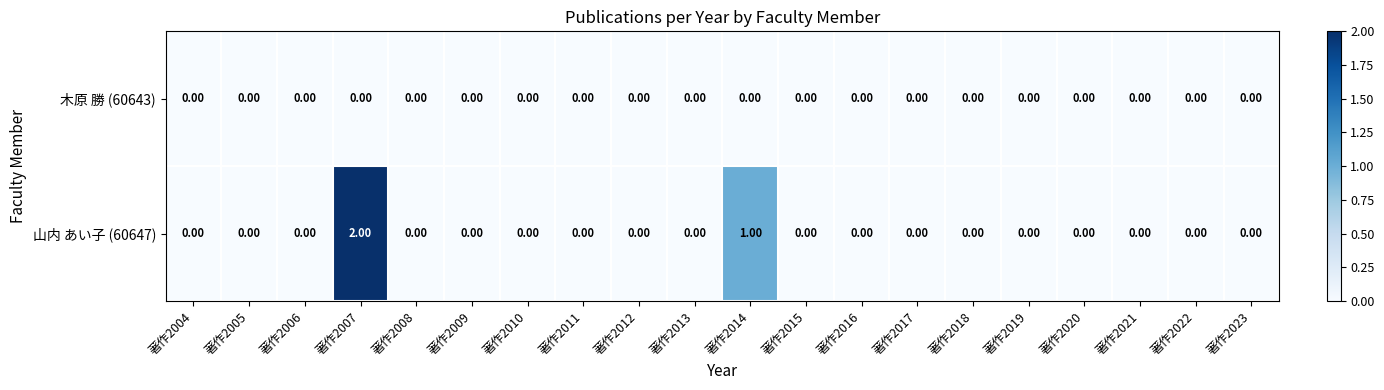

List the series in order of their peak value, lowest first.

木原 勝 (60643), 山内 あい子 (60647)